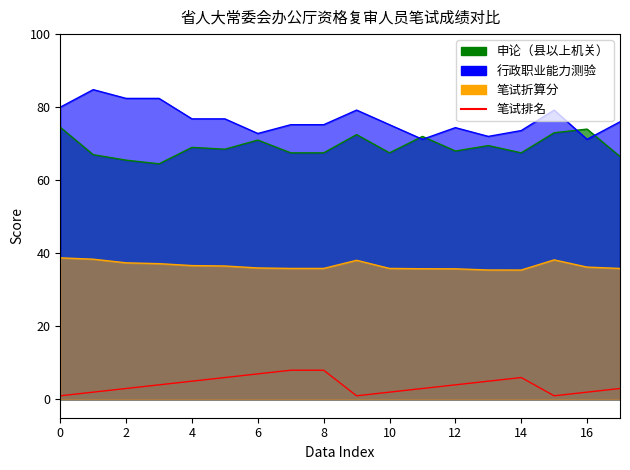

Between 14 and 10, which is larger?

14